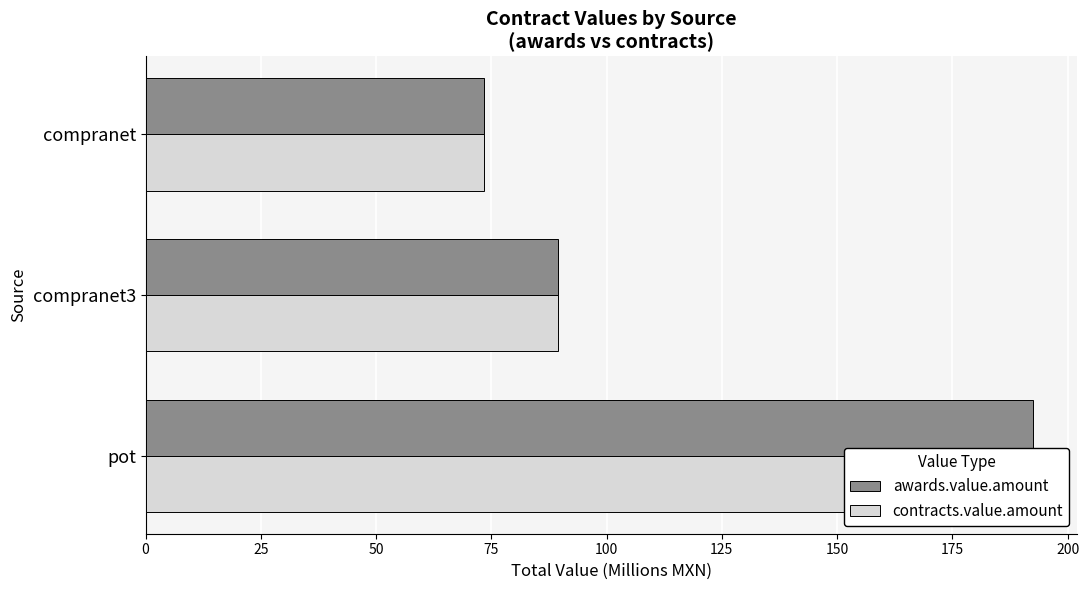

How many data points does each series have?

3